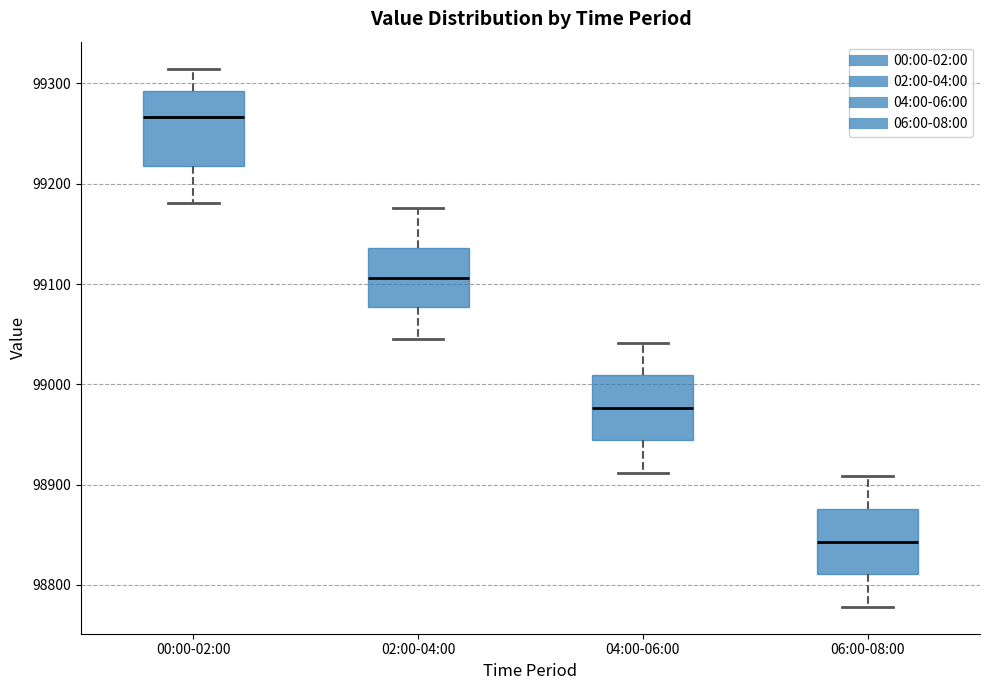

Which box has the highest median line?

00:00-02:00